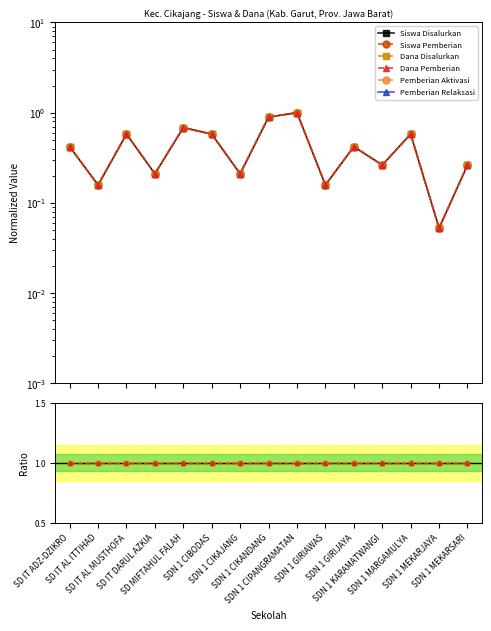

What is the label of the 8th point from the right?

SDN 1 CIKANDANG